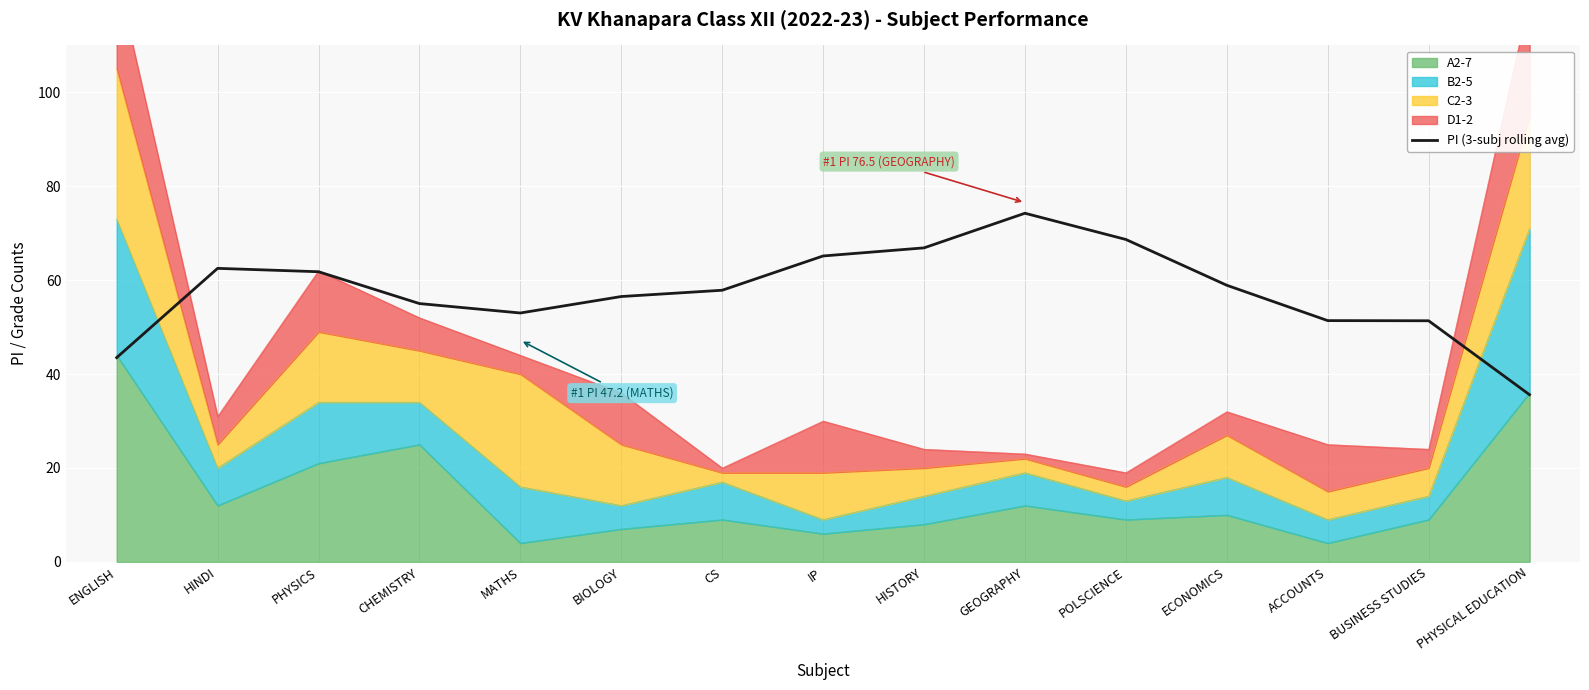

At which label is the value closest to 54?

MATHS